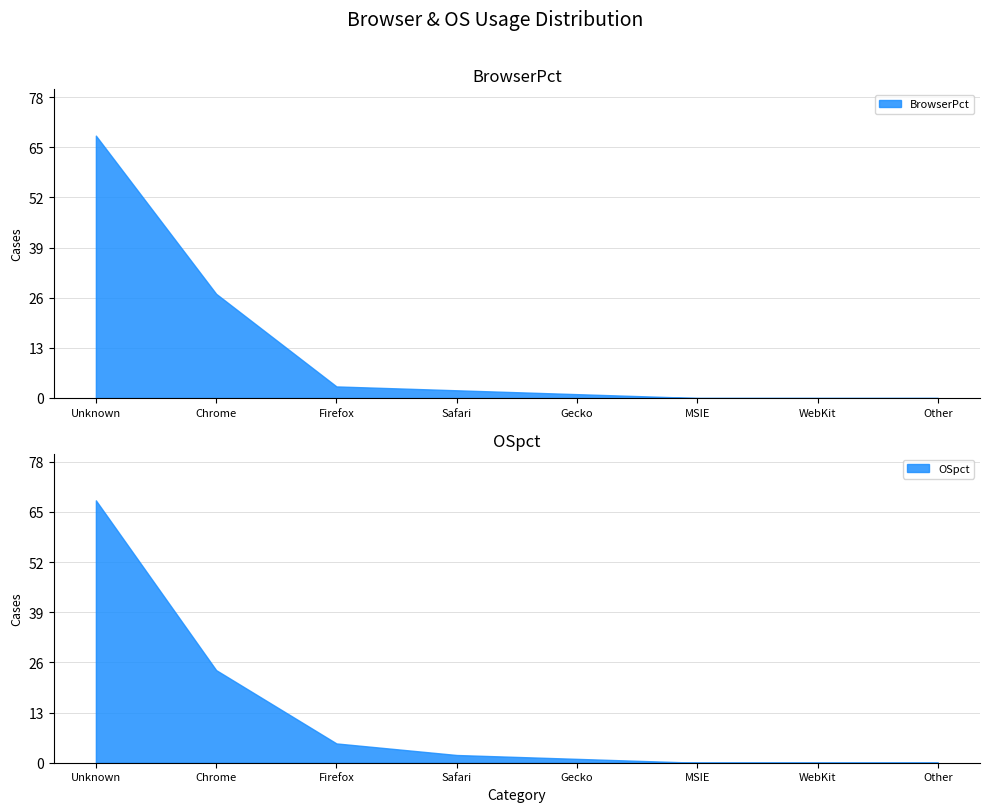

True or false: BrowserPct has a value of -25 at WebKit.

False